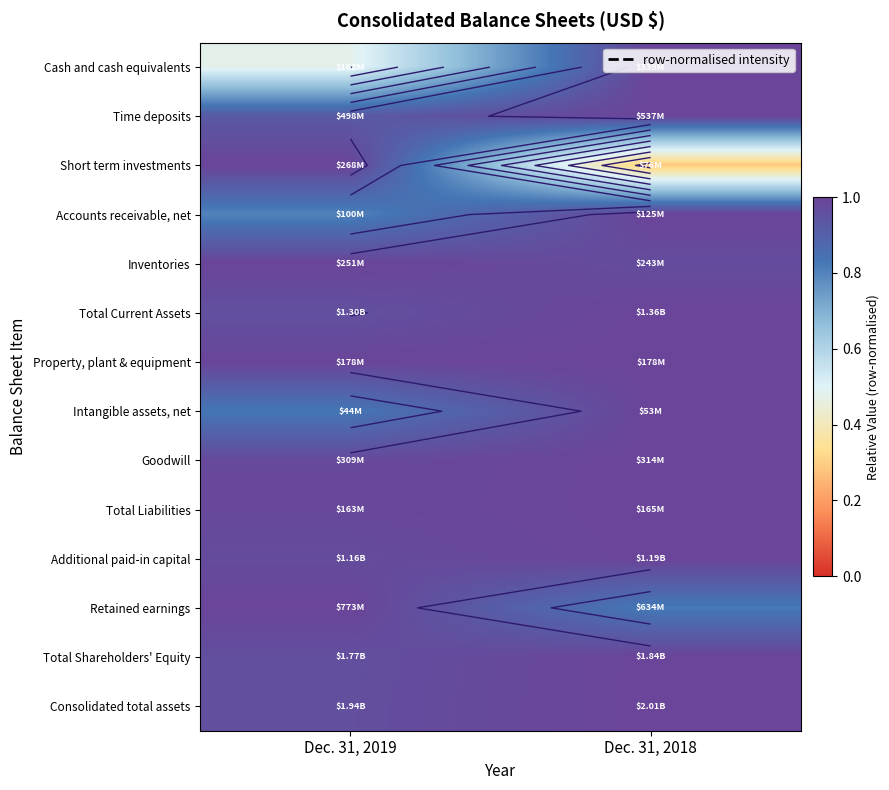

Where is Additional paid-in capital nearest to the value 0?

Dec. 31, 2019